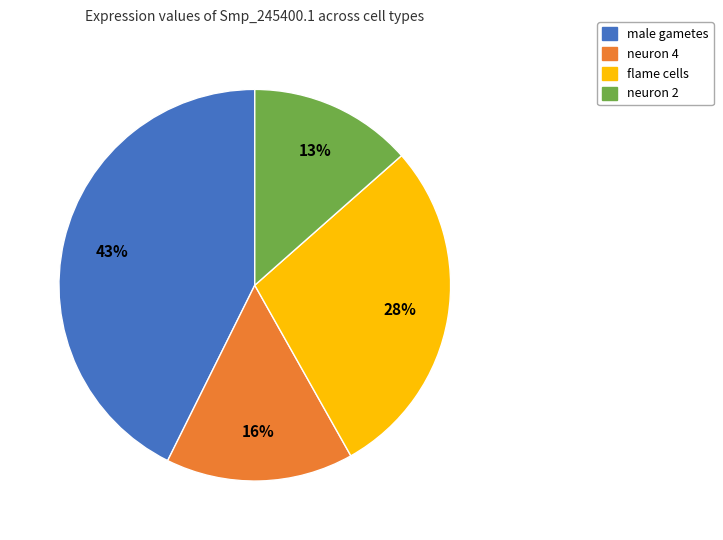

To the nearest percent, what portion does flame cells represent?

28%